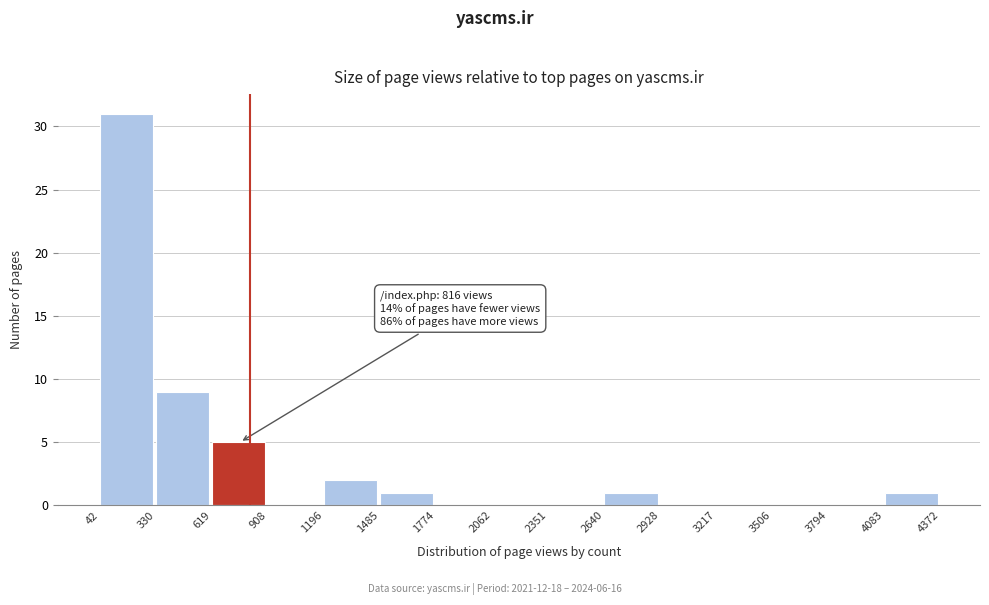

Over which range of the x-axis is the bar tallest?

42 to 330